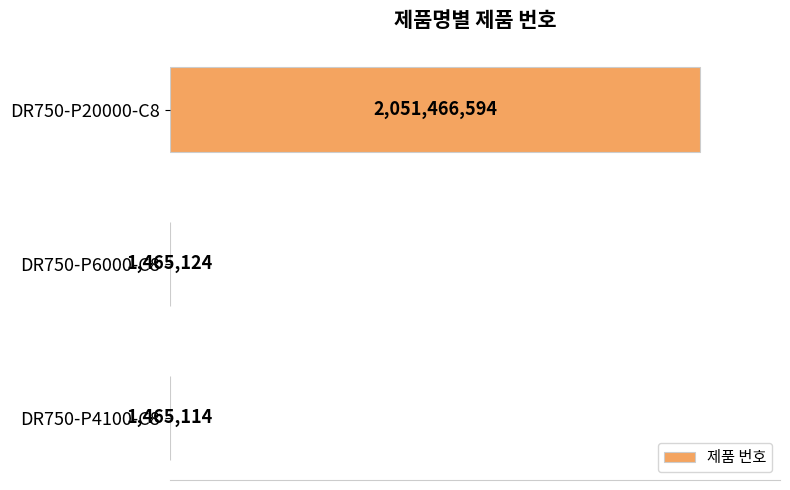

Are the bars horizontal?

Yes